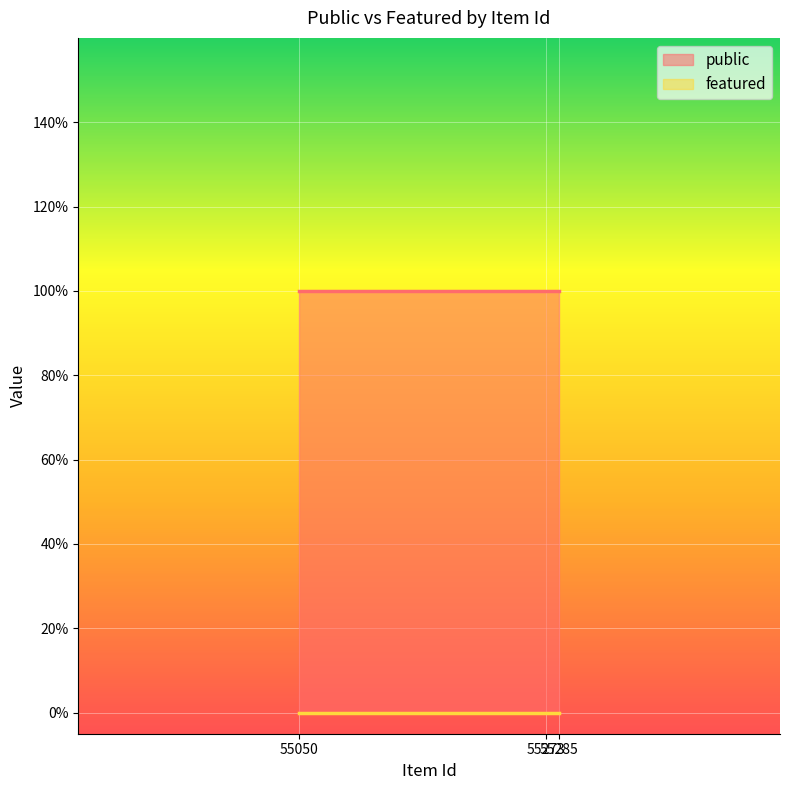

What is the lowest value of the public series?

1